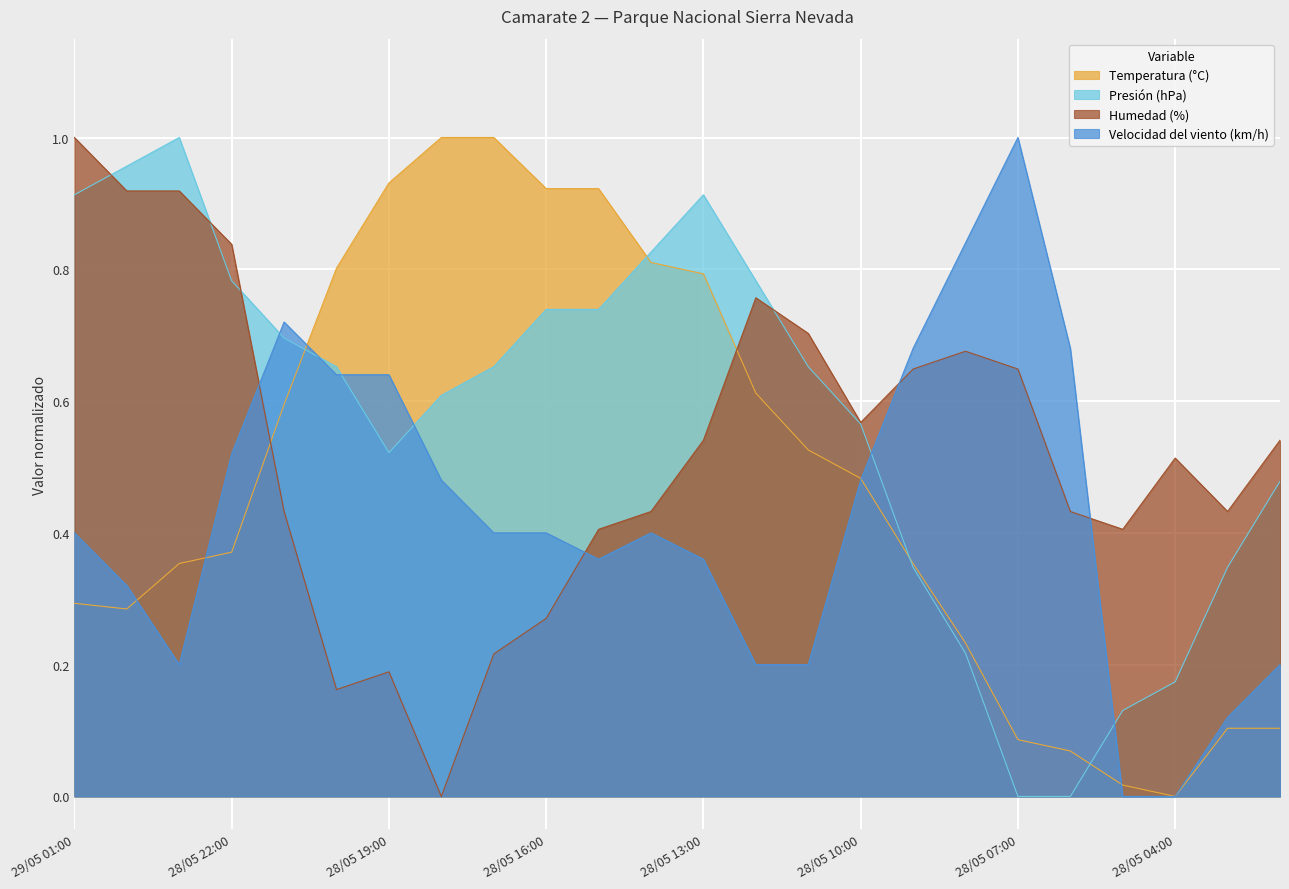

Rank the series at 28/05 11:00 from lowest to highest value.

Velocidad del viento (km/h), Temperatura (°C), Presión (hPa), Humedad (%)